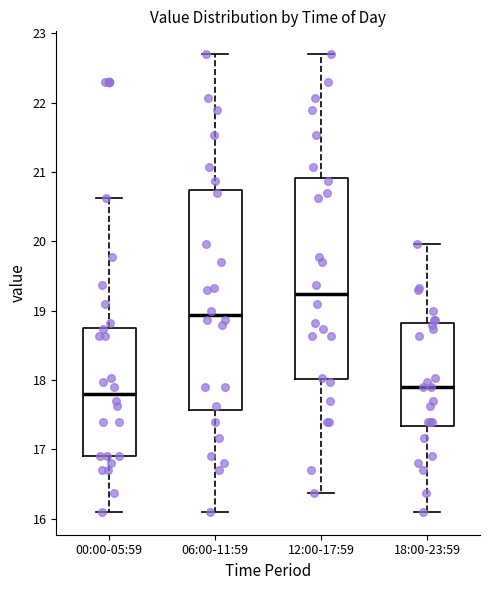

Reading left to right, read every box against the y-axis: the position of its median line, the range the box covers, and the ends of its whiskers. The values are not printed on the chart, so give them approximately, as read against the axis.

00:00-05:59: median 17.8, box 16.9 to 18.8, whiskers 16.1 to 20.6
06:00-11:59: median 18.9, box 17.6 to 20.7, whiskers 16.1 to 22.7
12:00-17:59: median 19.2, box 18.0 to 20.9, whiskers 16.4 to 22.7
18:00-23:59: median 17.9, box 17.3 to 18.8, whiskers 16.1 to 20.0